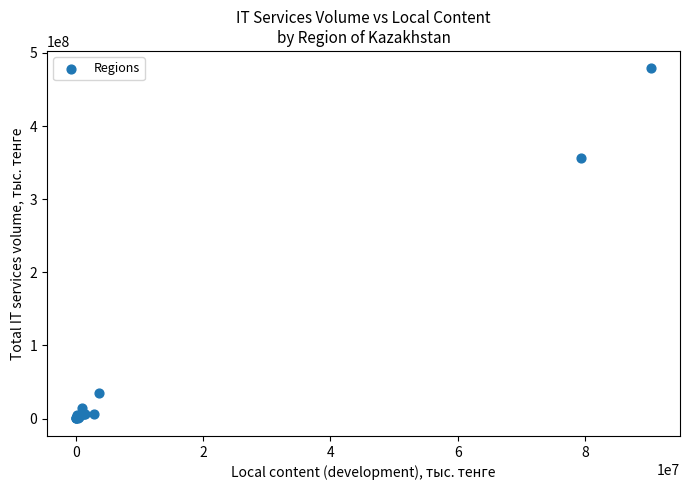

What Y value in the scatter plot is closest to 239424155?

355926464.8